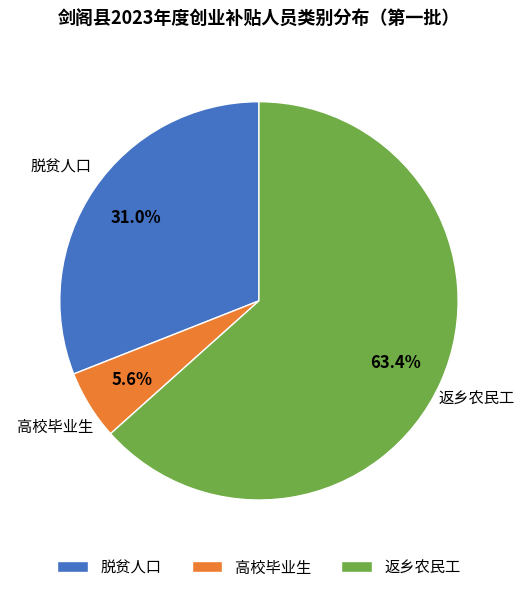

Between 脱贫人口 and 高校毕业生, which is larger?

脱贫人口